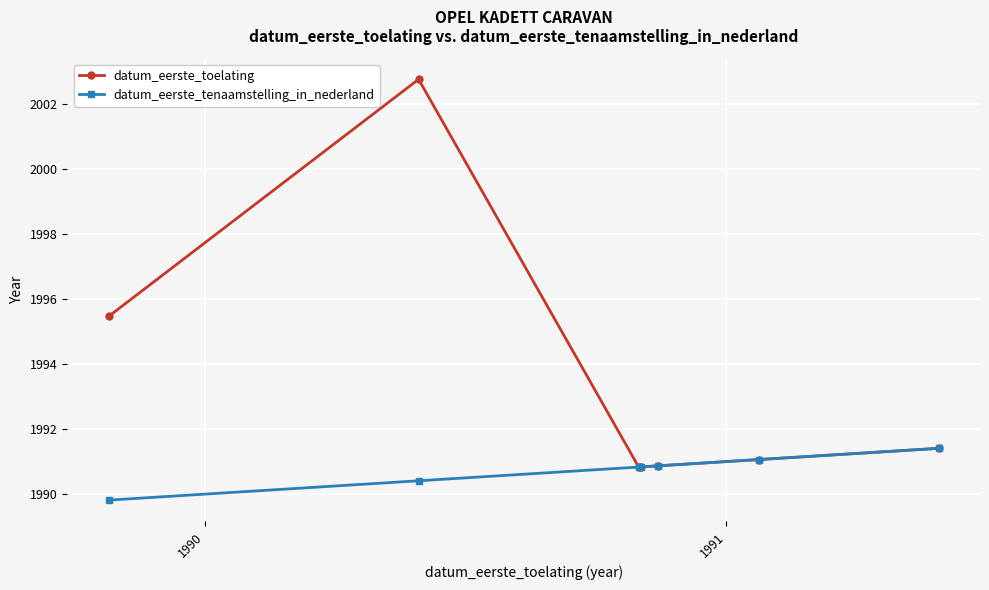

Rank the series by their maximum value, from lowest to highest.

datum_eerste_tenaamstelling_in_nederland, datum_eerste_toelating